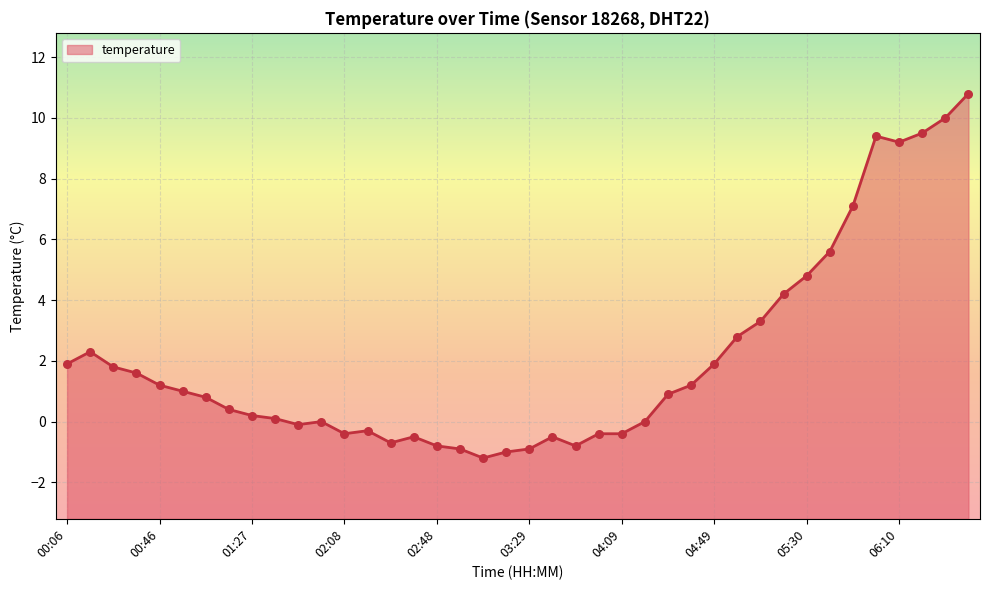

Which has a higher value, 04:29 or 03:29?

04:29